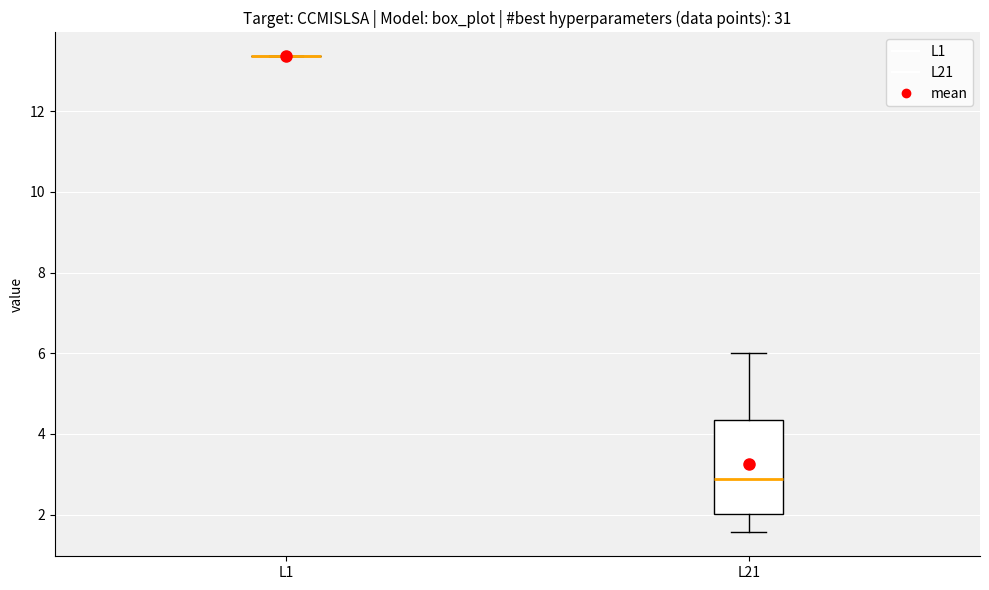

Reading left to right, read every box against the y-axis: the position of its median line, the range the box covers, and the ends of its whiskers. The values are not printed on the chart, so give them approximately, as read against the axis.

L1: box collapsed to a line at 13.4, whiskers 13.4 to 13.4
L21: median 2.8, box 2.0 to 4.4, whiskers 1.6 to 6.0